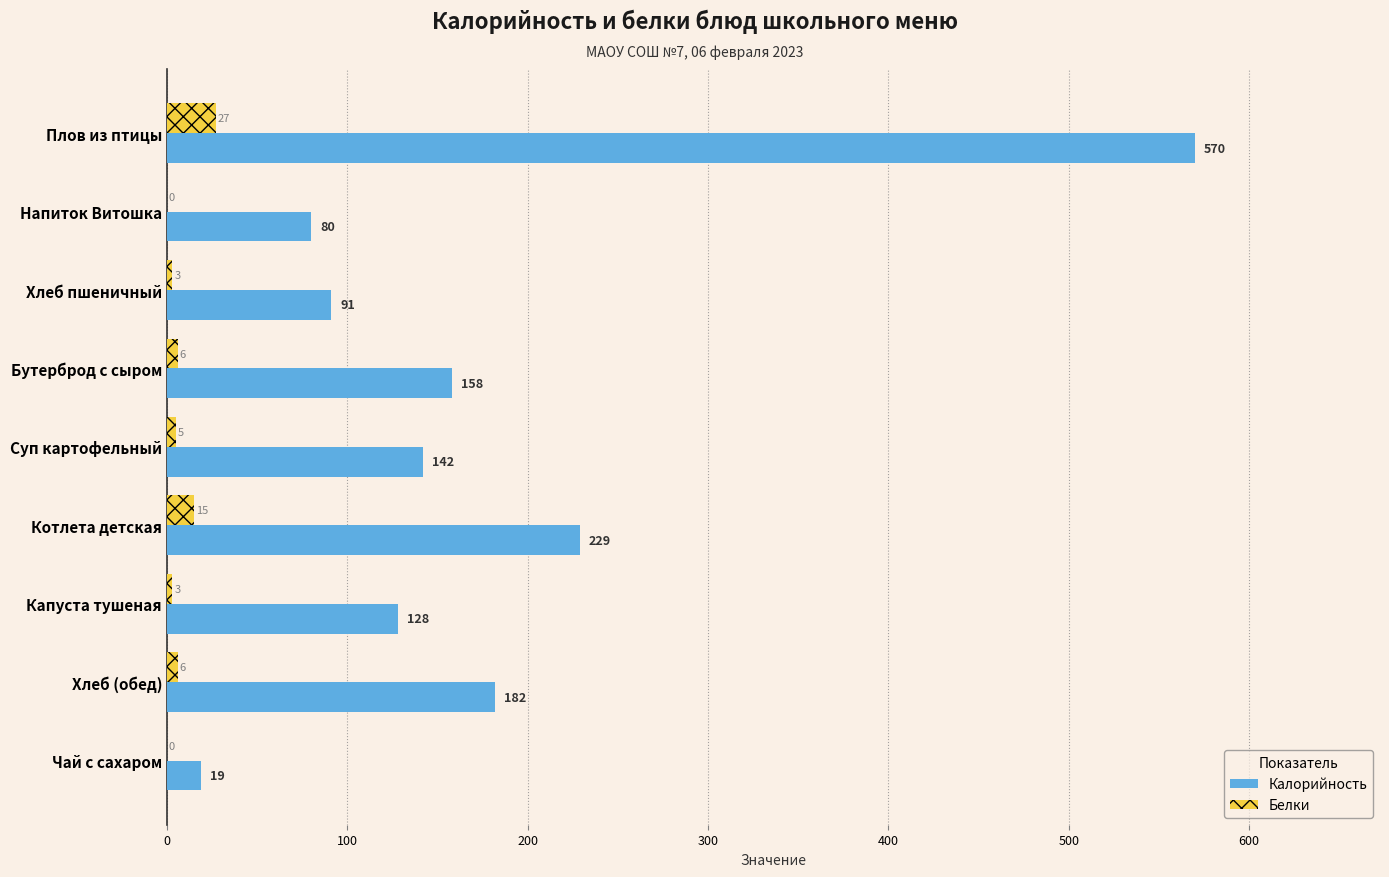

What is the total value across all series at Капуста тушеная?

131